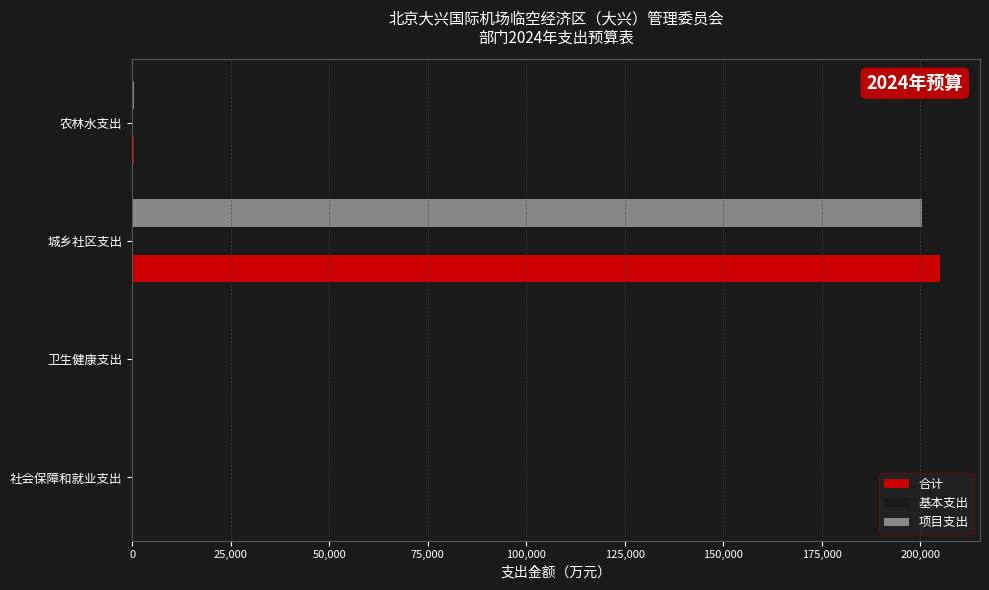

Between 社会保障和就业支出 and 城乡社区支出, which series saw the biggest shift?

合计